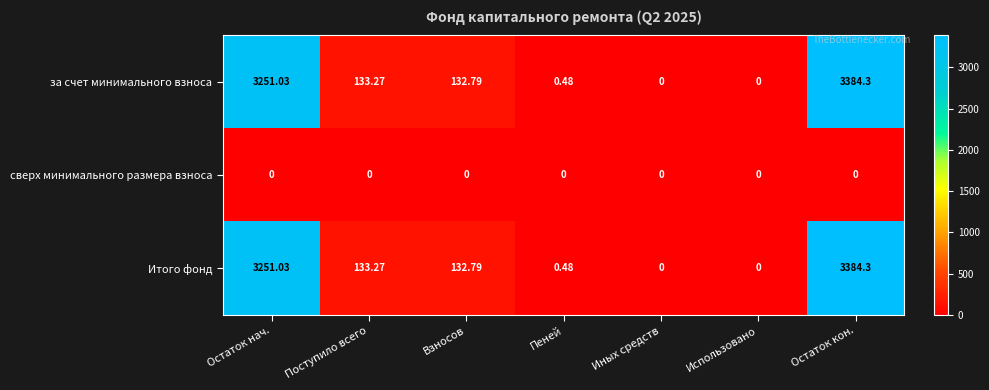

Where does the за счет минимального взноса series first go above 132?

Остаток нач.